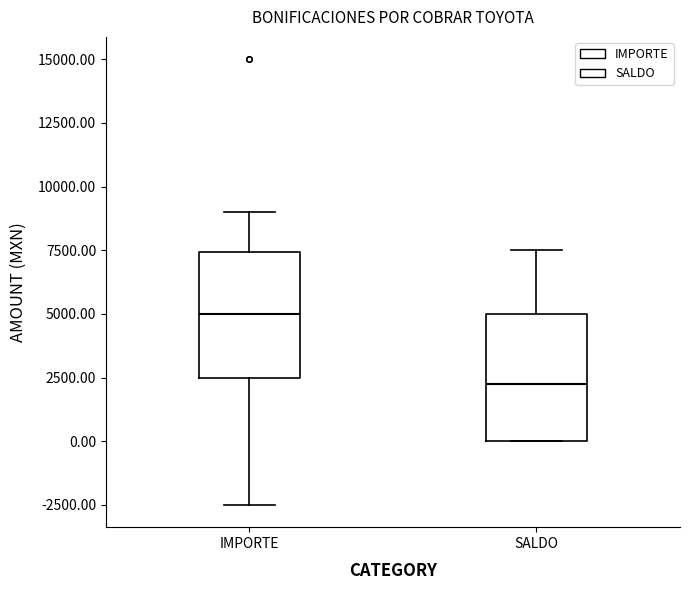

Reading left to right, read every box against the y-axis: the position of its median line, the range the box covers, and the ends of its whiskers. The values are not printed on the chart, so give them approximately, as read against the axis.

IMPORTE: median 5000, box 2500 to 7500, whiskers -2500 to 9000
SALDO: median 2500, box 0 to 5000, whiskers 0 to 7500